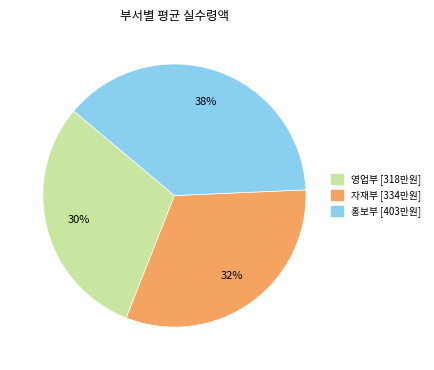

Is there any slice that represents more than half of the pie?

No